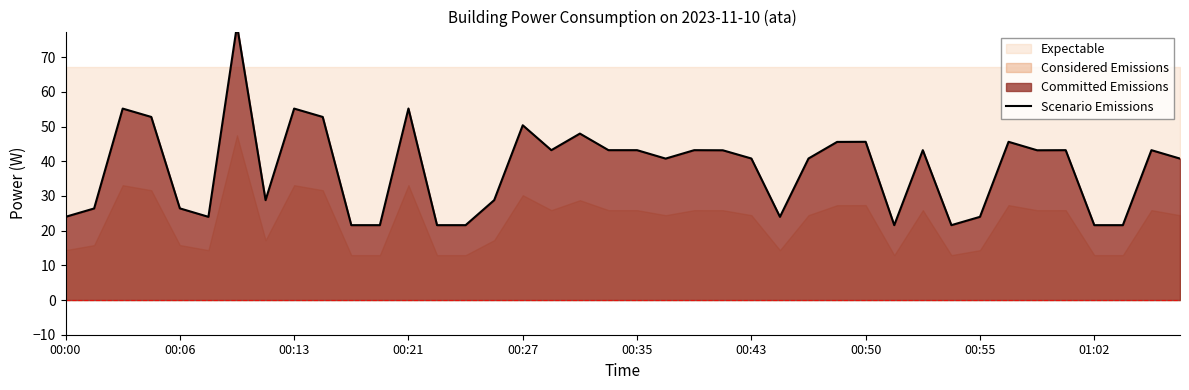

Approximately how many times larger is the value at 15 compared to 18?

0.6